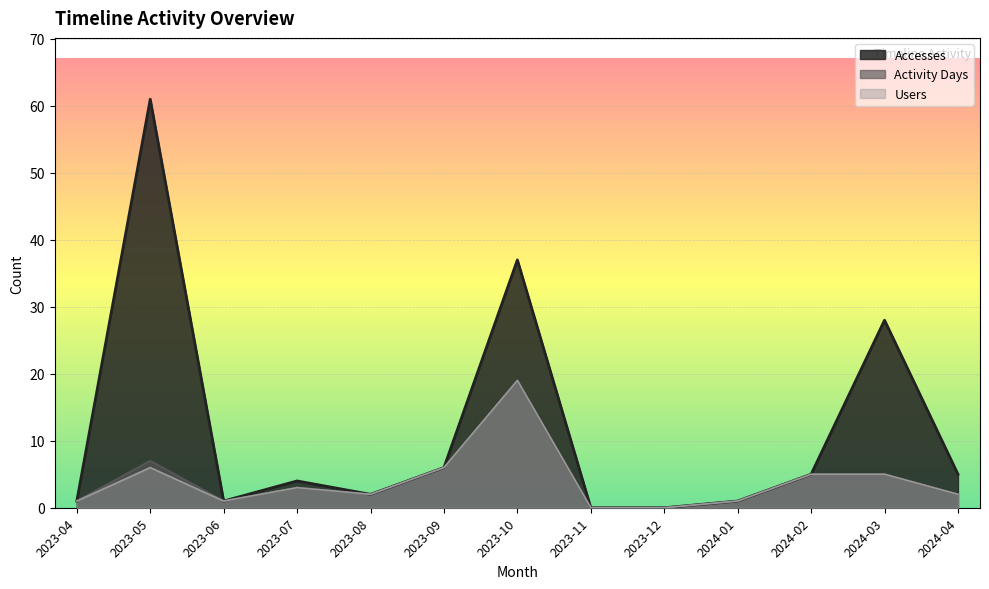

True or false: Activity Days has a value of 7 at 2024-02.

False